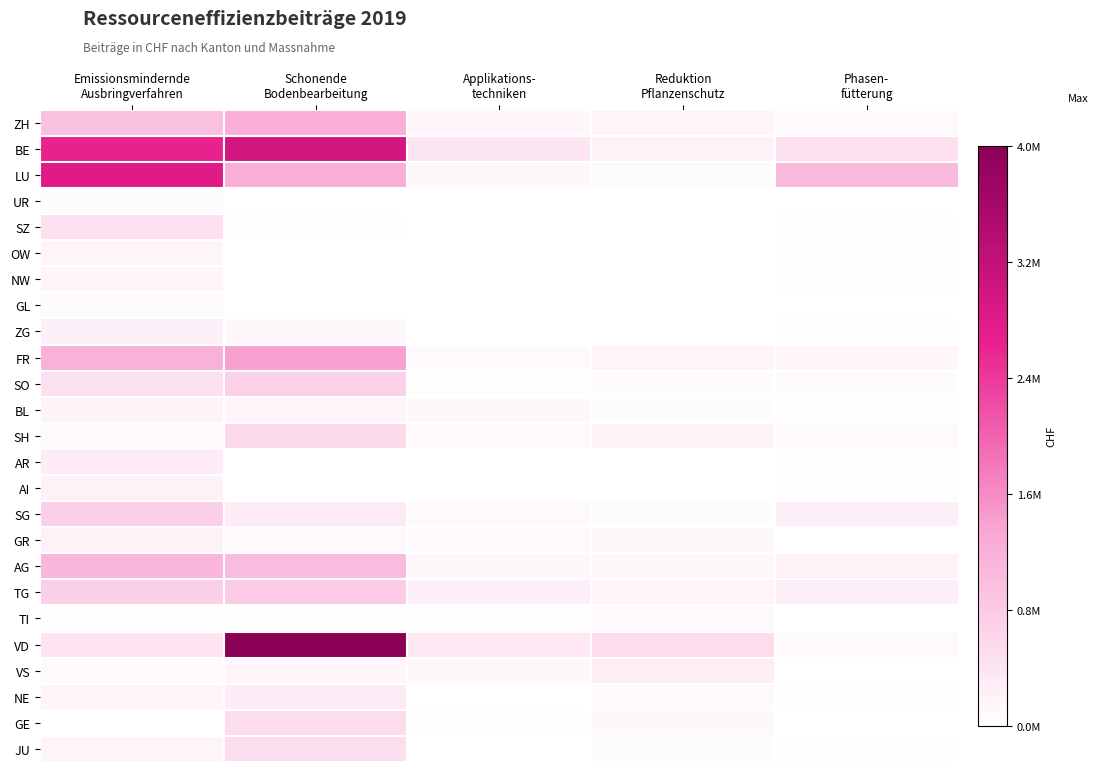

Reading left to right, extract all data points from this chart.

ZH: Emissionsmindernde
Ausbringverfahren=948220.2	Schonende
Bodenbearbeitung=1233222.5	Applikations-
techniken=130661.9	Reduktion
Pflanzenschutz=167306.5	Phasen-
fütterung=70298.9
BE: Emissionsmindernde
Ausbringverfahren=2637869.5	Schonende
Bodenbearbeitung=2970910.9	Applikations-
techniken=400131.0	Reduktion
Pflanzenschutz=197452.2	Phasen-
fütterung=477798.0
LU: Emissionsmindernde
Ausbringverfahren=2791764.2	Schonende
Bodenbearbeitung=1241102.7	Applikations-
techniken=95214.9	Reduktion
Pflanzenschutz=50659.2	Phasen-
fütterung=1052639.7
UR: Emissionsmindernde
Ausbringverfahren=62329.5	Schonende
Bodenbearbeitung=0.0	Applikations-
techniken=0.0	Reduktion
Pflanzenschutz=3774.0	Phasen-
fütterung=13090.0
SZ: Emissionsmindernde
Ausbringverfahren=475752.9	Schonende
Bodenbearbeitung=17203.5	Applikations-
techniken=12746.9	Reduktion
Pflanzenschutz=36.0	Phasen-
fütterung=26203.1
OW: Emissionsmindernde
Ausbringverfahren=149123.1	Schonende
Bodenbearbeitung=0.0	Applikations-
techniken=0.0	Reduktion
Pflanzenschutz=36.0	Phasen-
fütterung=35531.7
NW: Emissionsmindernde
Ausbringverfahren=125390.1	Schonende
Bodenbearbeitung=1674.0	Applikations-
techniken=0.0	Reduktion
Pflanzenschutz=0.0	Phasen-
fütterung=19678.0
GL: Emissionsmindernde
Ausbringverfahren=51397.8	Schonende
Bodenbearbeitung=4673.0	Applikations-
techniken=0.0	Reduktion
Pflanzenschutz=0.0	Phasen-
fütterung=416.5
ZG: Emissionsmindernde
Ausbringverfahren=247272.4	Schonende
Bodenbearbeitung=119493.9	Applikations-
techniken=11499.0	Reduktion
Pflanzenschutz=10676.2	Phasen-
fütterung=27395.2
FR: Emissionsmindernde
Ausbringverfahren=1191628.3	Schonende
Bodenbearbeitung=1392845.9	Applikations-
techniken=92044.6	Reduktion
Pflanzenschutz=151146.1	Phasen-
fütterung=137870.2
SO: Emissionsmindernde
Ausbringverfahren=476114.3	Schonende
Bodenbearbeitung=697659.5	Applikations-
techniken=42707.9	Reduktion
Pflanzenschutz=55176.1	Phasen-
fütterung=61602.8
BL: Emissionsmindernde
Ausbringverfahren=172348.7	Schonende
Bodenbearbeitung=158410.2	Applikations-
techniken=101308.4	Reduktion
Pflanzenschutz=53132.9	Phasen-
fütterung=27413.4
SH: Emissionsmindernde
Ausbringverfahren=64729.7	Schonende
Bodenbearbeitung=569123.8	Applikations-
techniken=74996.9	Reduktion
Pflanzenschutz=183700.5	Phasen-
fütterung=63661.2
AR: Emissionsmindernde
Ausbringverfahren=284828.4	Schonende
Bodenbearbeitung=2818.5	Applikations-
techniken=0.0	Reduktion
Pflanzenschutz=116.0	Phasen-
fütterung=27007.8
AI: Emissionsmindernde
Ausbringverfahren=194085.6	Schonende
Bodenbearbeitung=5567.5	Applikations-
techniken=0.0	Reduktion
Pflanzenschutz=0.0	Phasen-
fütterung=40538.4
SG: Emissionsmindernde
Ausbringverfahren=728367.6	Schonende
Bodenbearbeitung=297353.5	Applikations-
techniken=80347.2	Reduktion
Pflanzenschutz=55405.5	Phasen-
fütterung=236935.6
GR: Emissionsmindernde
Ausbringverfahren=189915.0	Schonende
Bodenbearbeitung=86580.5	Applikations-
techniken=85216.8	Reduktion
Pflanzenschutz=101014.5	Phasen-
fütterung=14688.1
AG: Emissionsmindernde
Ausbringverfahren=1102159.2	Schonende
Bodenbearbeitung=1029002.5	Applikations-
techniken=119923.5	Reduktion
Pflanzenschutz=122757.0	Phasen-
fütterung=199305.4
TG: Emissionsmindernde
Ausbringverfahren=728967.7	Schonende
Bodenbearbeitung=794268.0	Applikations-
techniken=239235.2	Reduktion
Pflanzenschutz=164142.5	Phasen-
fütterung=239636.2
TI: Emissionsmindernde
Ausbringverfahren=46353.9	Schonende
Bodenbearbeitung=30022.5	Applikations-
techniken=20024.0	Reduktion
Pflanzenschutz=89044.1	Phasen-
fütterung=0.0
VD: Emissionsmindernde
Ausbringverfahren=434556.6	Schonende
Bodenbearbeitung=4005858.5	Applikations-
techniken=350720.1	Reduktion
Pflanzenschutz=522386.0	Phasen-
fütterung=65660.4
VS: Emissionsmindernde
Ausbringverfahren=68044.8	Schonende
Bodenbearbeitung=126940.9	Applikations-
techniken=121500.0	Reduktion
Pflanzenschutz=252421.8	Phasen-
fütterung=3813.2
NE: Emissionsmindernde
Ausbringverfahren=170085.0	Schonende
Bodenbearbeitung=310388.0	Applikations-
techniken=3336.0	Reduktion
Pflanzenschutz=77083.5	Phasen-
fütterung=19347.7
GE: Emissionsmindernde
Ausbringverfahren=6988.2	Schonende
Bodenbearbeitung=537249.5	Applikations-
techniken=23831.0	Reduktion
Pflanzenschutz=106165.5	Phasen-
fütterung=5944.1
JU: Emissionsmindernde
Ausbringverfahren=151516.8	Schonende
Bodenbearbeitung=505598.0	Applikations-
techniken=5572.2	Reduktion
Pflanzenschutz=59000.0	Phasen-
fütterung=41946.1